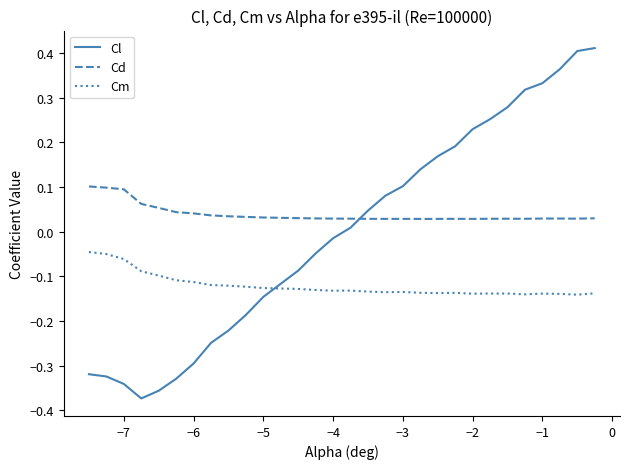

How many intersections are there between Cl and Cd?

1